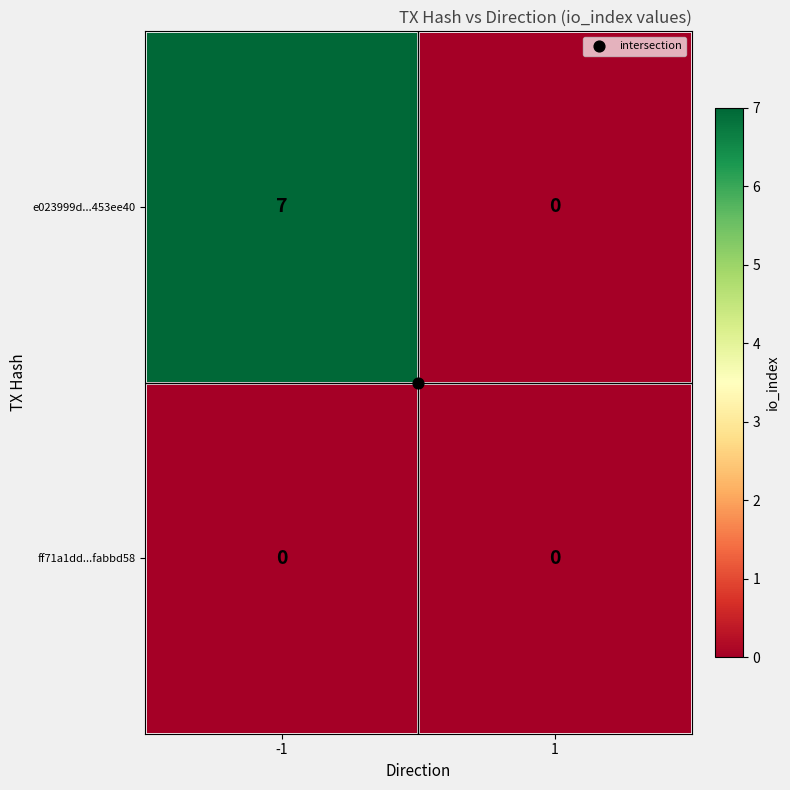

What is the greatest value displayed?

7